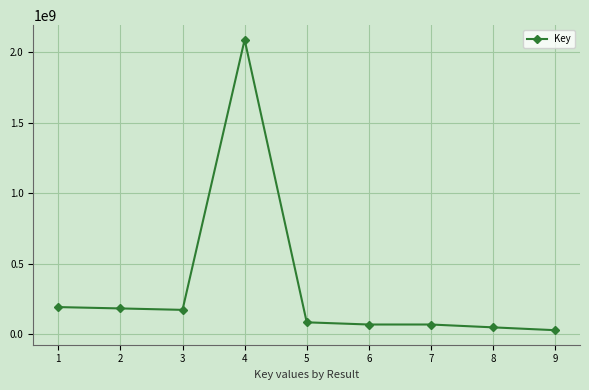

The chart shows a value of 3280560697 at 4. True or false?

False